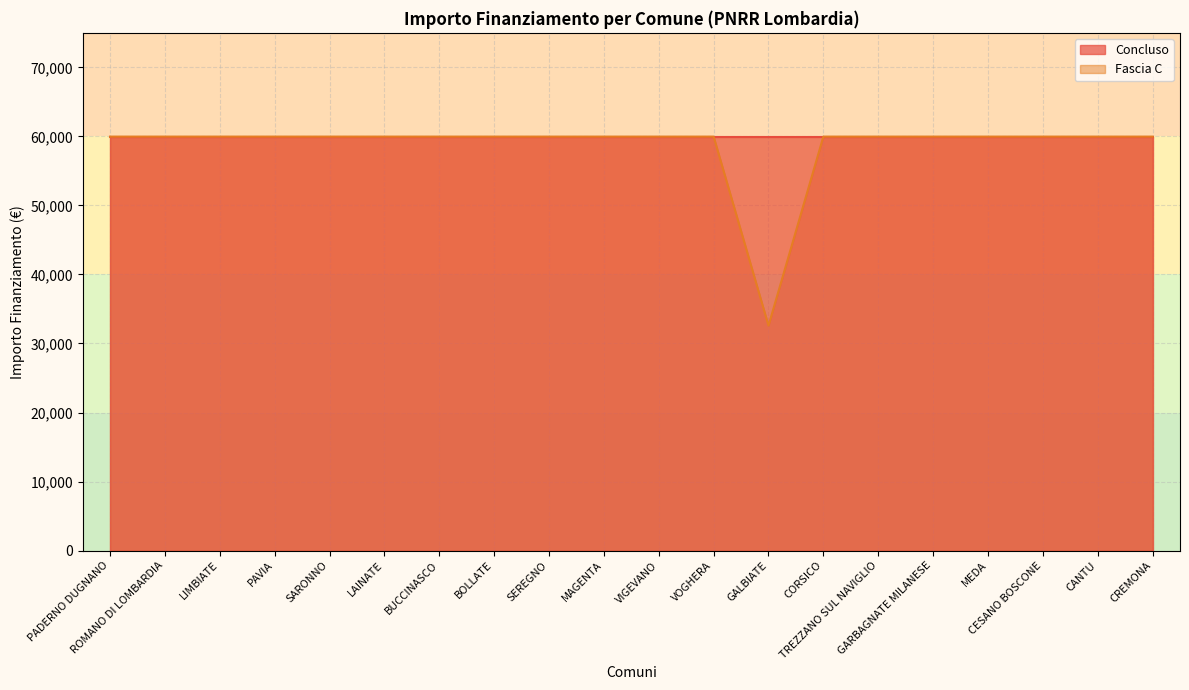

Rank the categories by value from highest to lowest.

PADERNO DUGNANO, ROMANO DI LOMBARDIA, LIMBIATE, PAVIA, SARONNO, LAINATE, BUCCINASCO, BOLLATE, SEREGNO, MAGENTA, VIGEVANO, VOGHERA, CORSICO, TREZZANO SUL NAVIGLIO, GARBAGNATE MILANESE, MEDA, CESANO BOSCONE, CANTU, CREMONA, GALBIATE